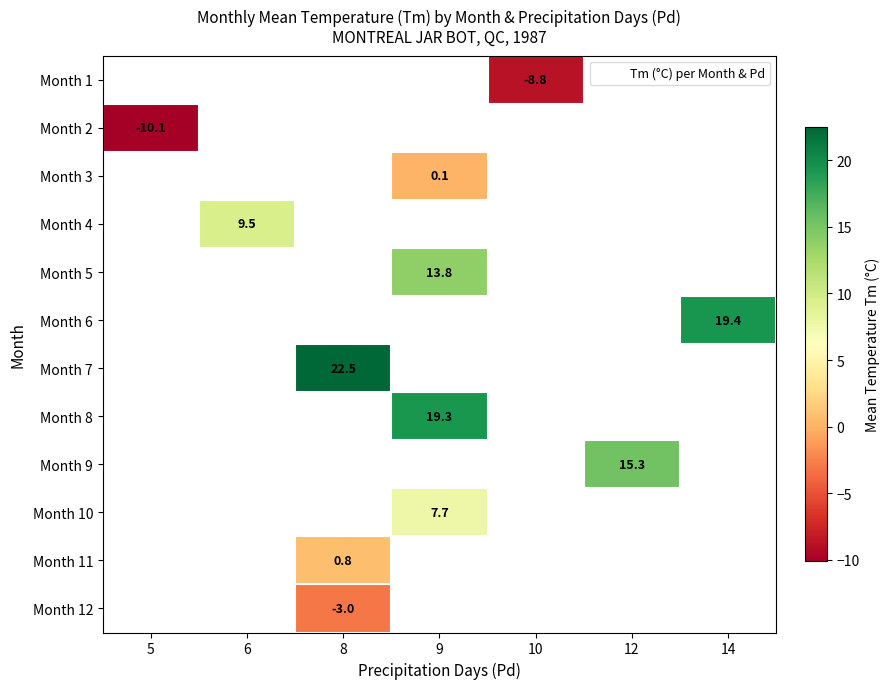

What is the greatest value displayed?

22.5